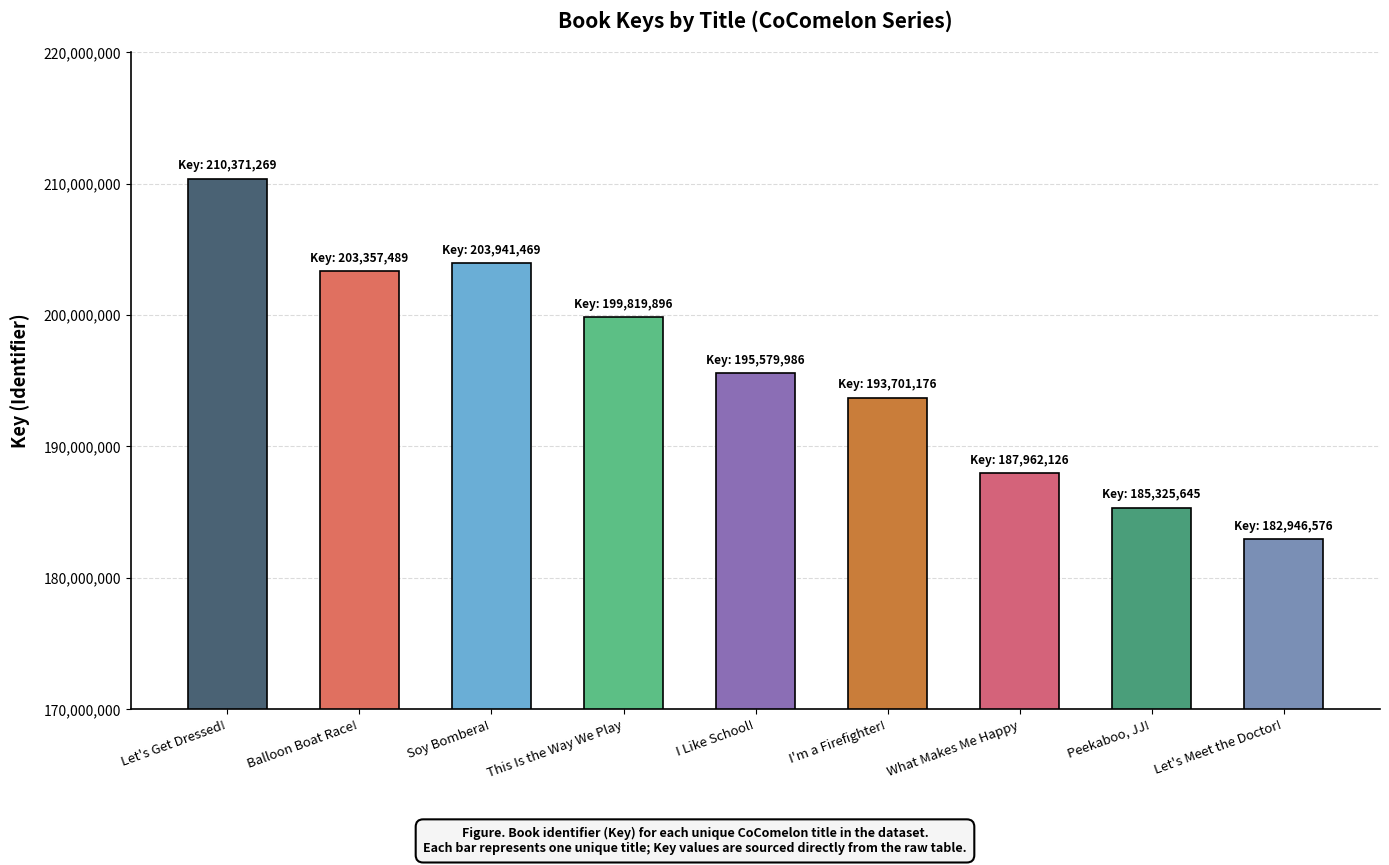

Reading left to right, what are all the values shown in this chart?

Let's Get Dressed!=210371269	Balloon Boat Race!=203357489	Soy Bombera!=203941469	This Is the Way We Play=199819896	I Like School!=195579986	I'm a Firefighter!=193701176	What Makes Me Happy=187962126	Peekaboo, JJ!=185325645	Let's Meet the Doctor!=182946576